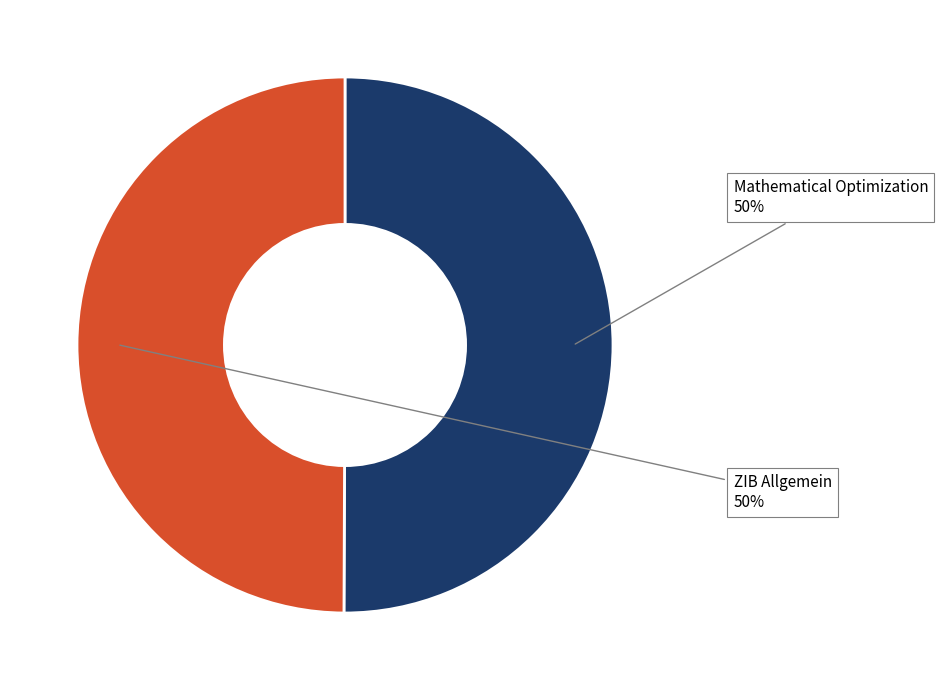

To the nearest percent, what is the average slice percentage?

50%